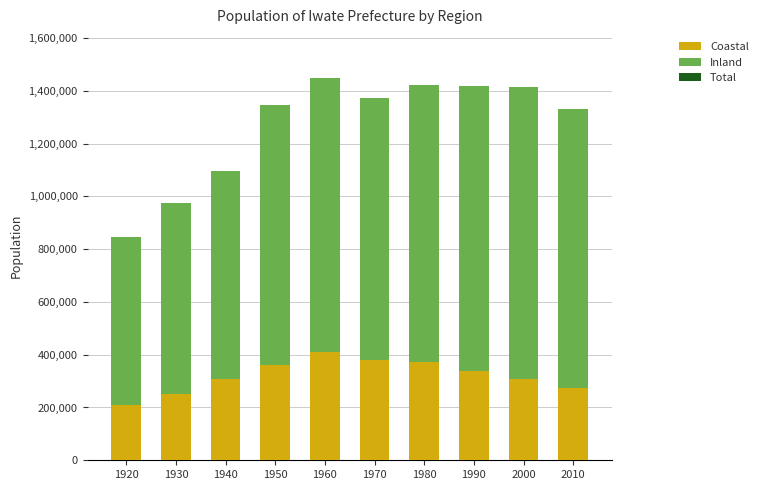

The value of Coastal at 1950 is 191642. True or false?

False